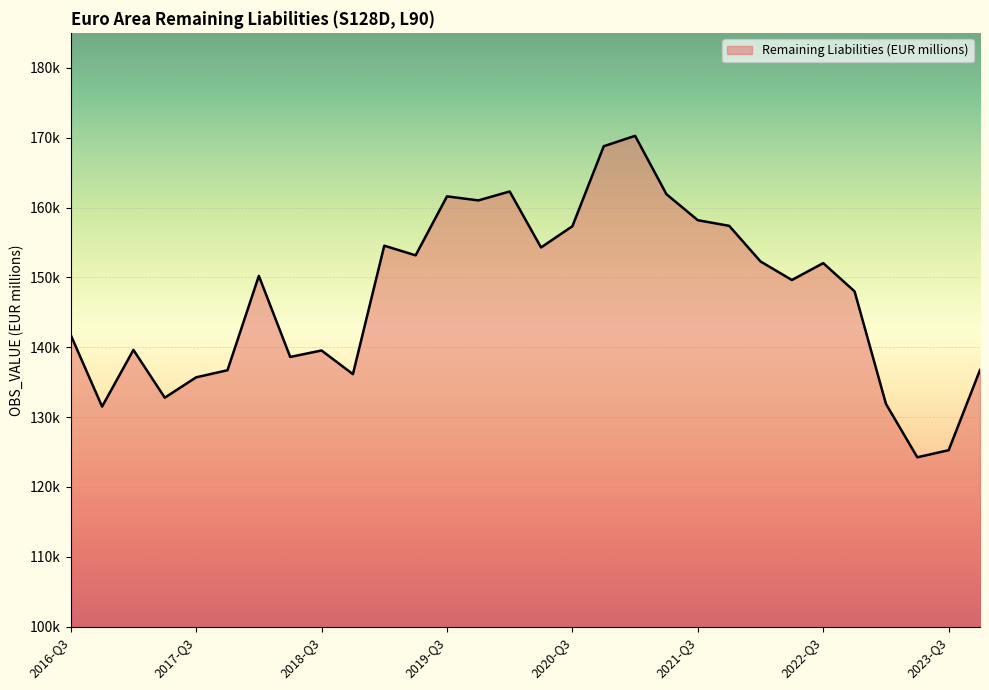

Is this an area chart (filled region under the line)?

Yes